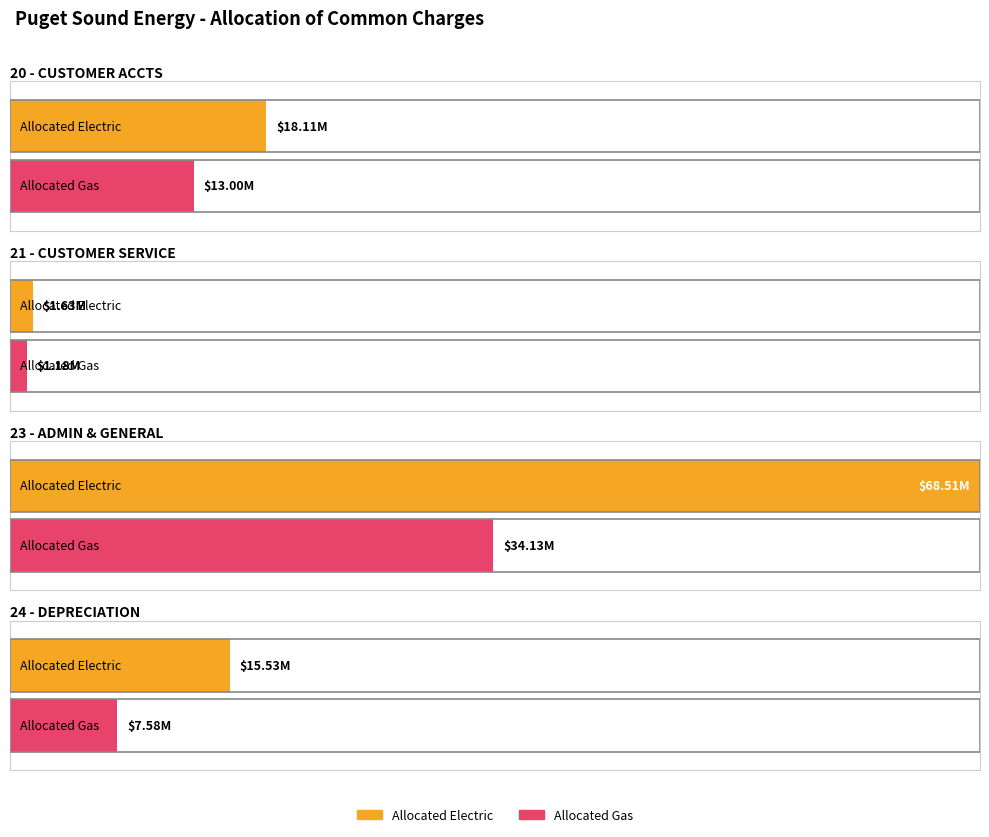

Reading right to left, what are all the values shown in this chart?

Allocated Electric: 24 - DEPRECIATION=15525785.8	23 - ADMIN & GENERAL=68512400.6	21 - CUSTOMER SERVICE=1634588.1	20 - CUSTOMER ACCTS=18105783.0
Allocated Gas: 24 - DEPRECIATION=7584940.3	23 - ADMIN & GENERAL=34130637.5	21 - CUSTOMER SERVICE=1178332.4	20 - CUSTOMER ACCTS=13002581.3